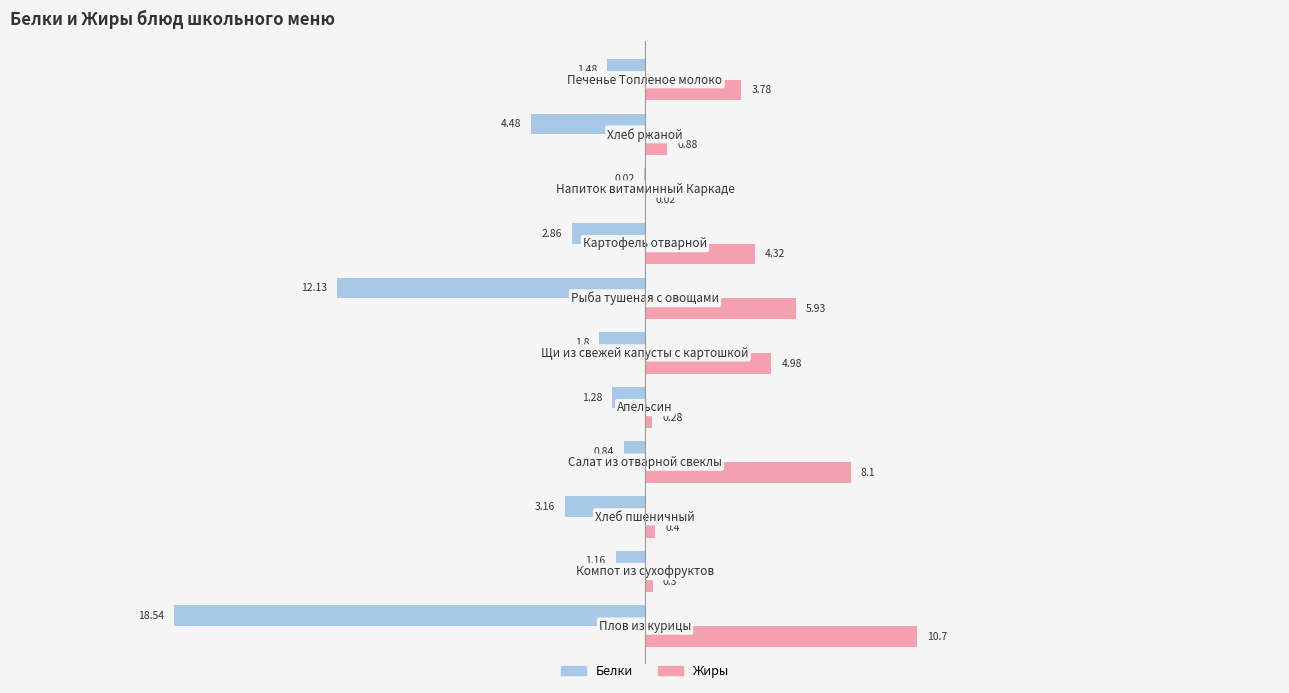

Which series has the widest spread of values?

Белки